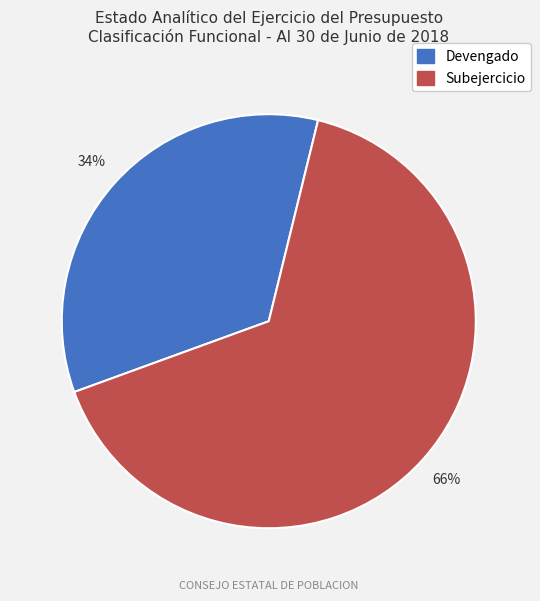

What is the largest slice in the pie chart?

Subejercicio